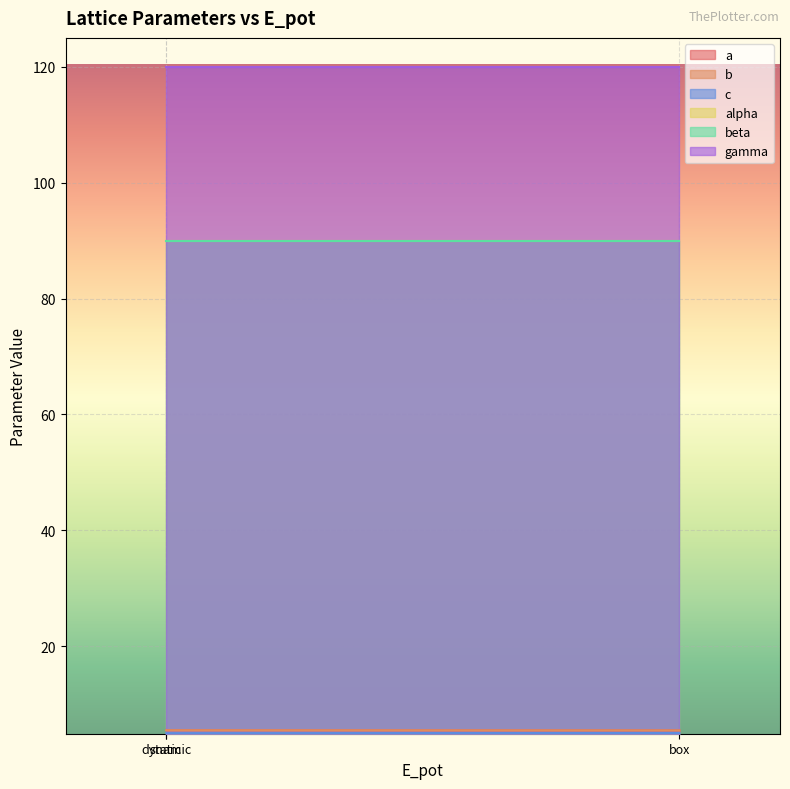

What is the lowest value of the c series?

5.0